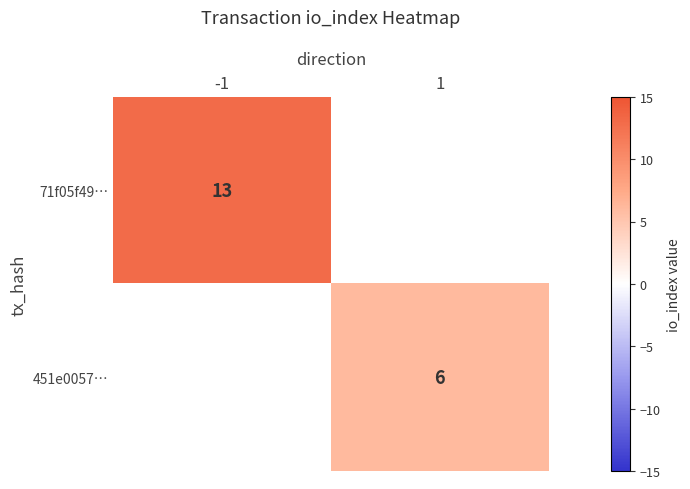

Rank the series by their average value, from highest to lowest.

71f05f49…, 451e0057…